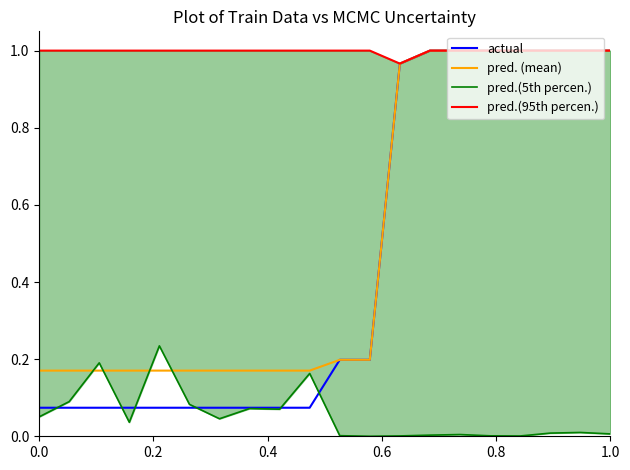

What is the average value of the pred.(95th percen.) series?

1.0